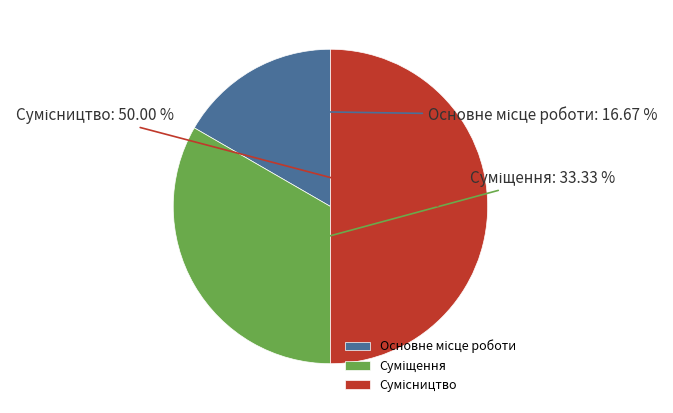

Do Основне місце роботи and Суміщення together represent more than half of the pie?

No